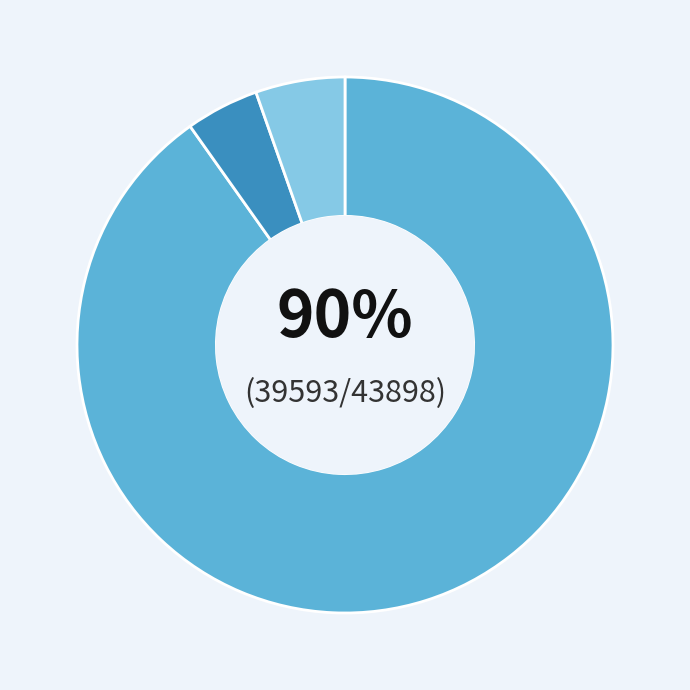

Is there any slice that represents more than half of the pie?

Yes